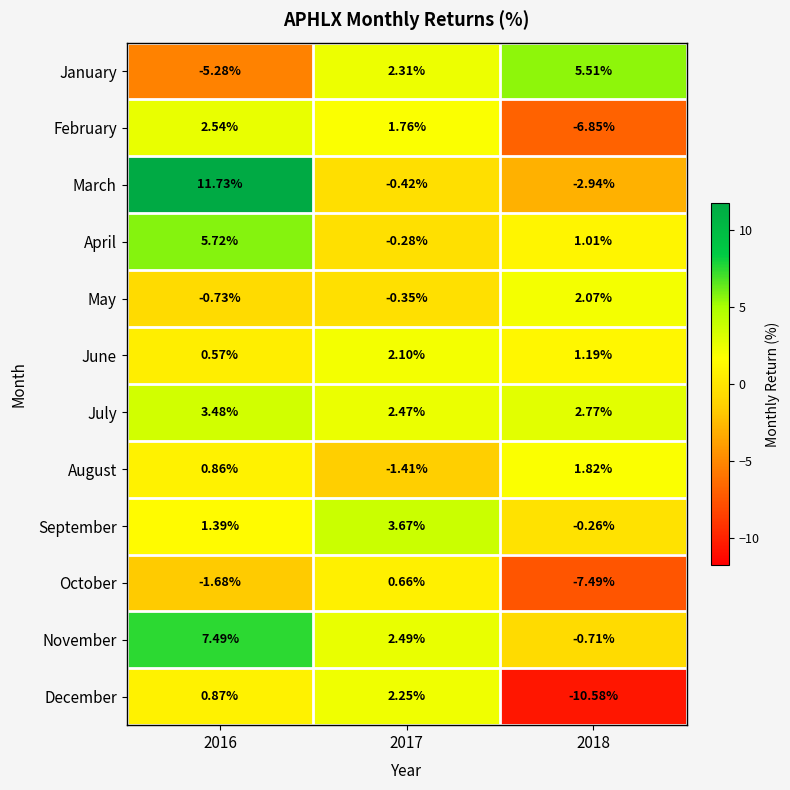

Which label corresponds to the largest value in the chart?

2016